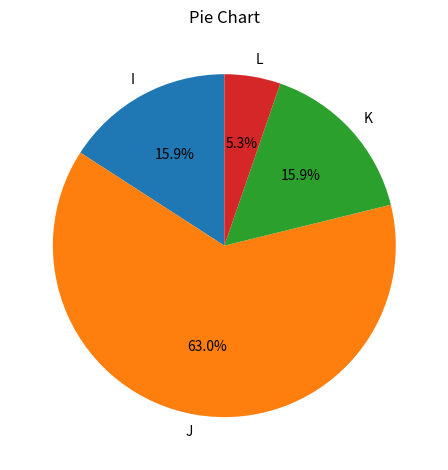

Which category accounts for the majority?

J